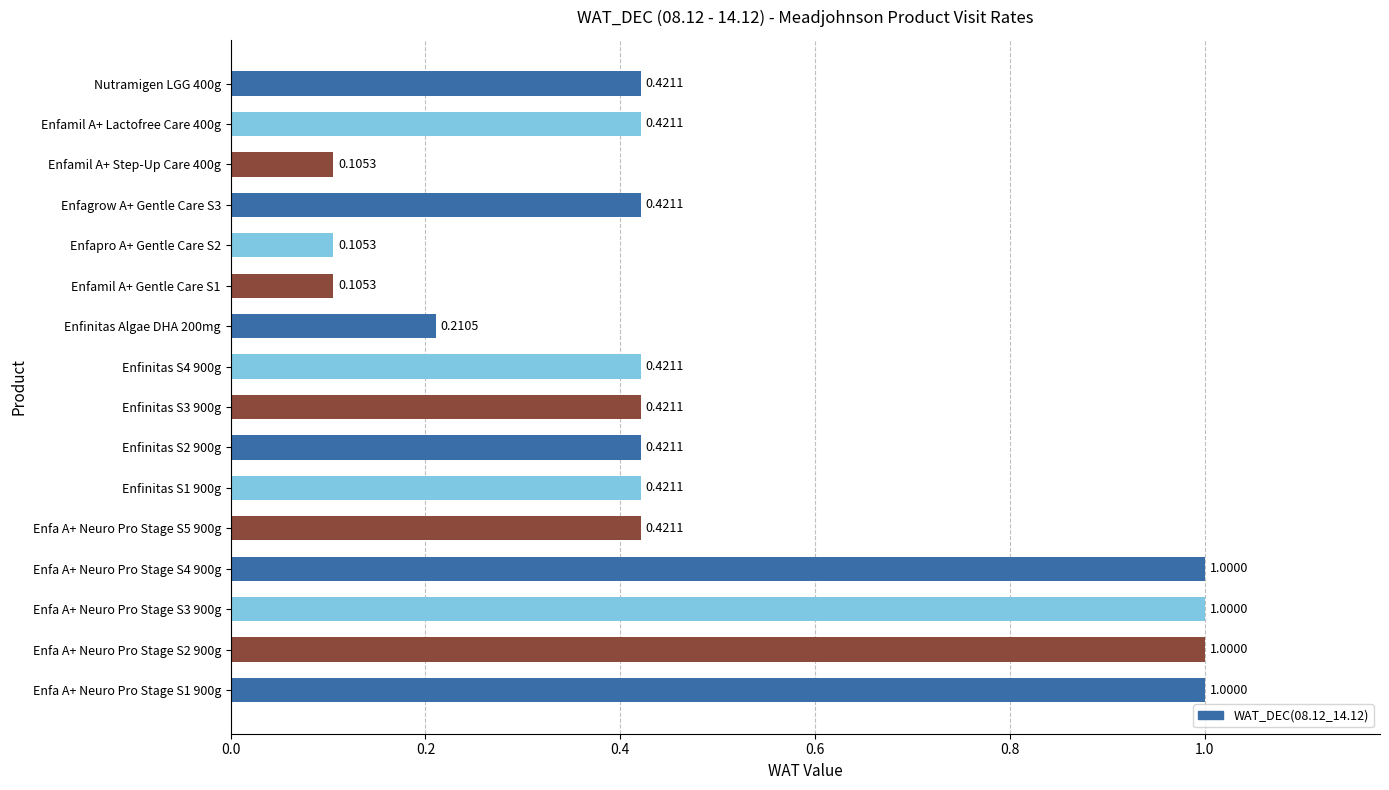

Does the chart contain stacked bars?

No